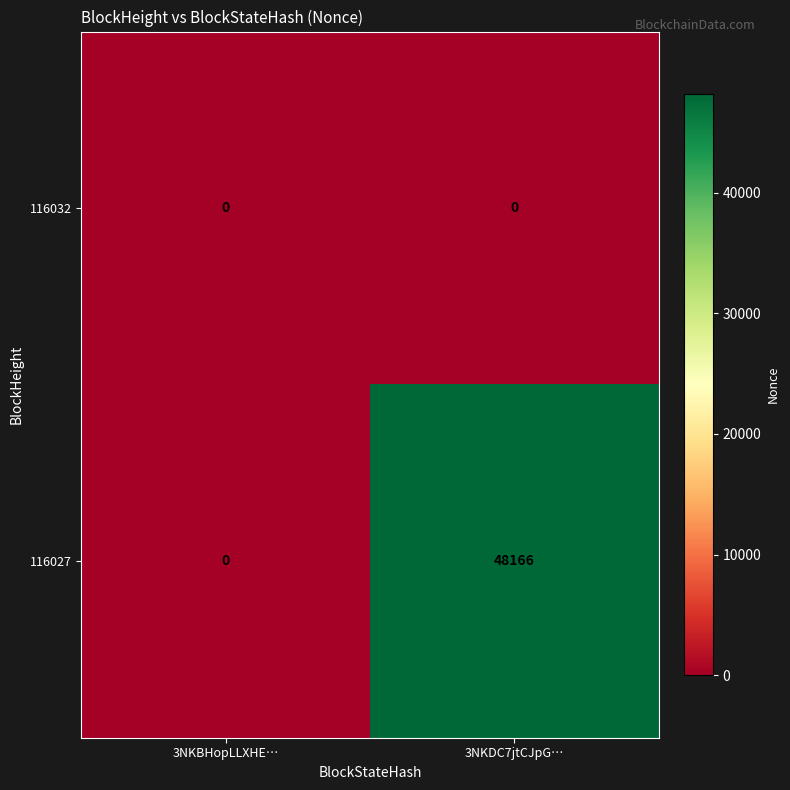

Reading left to right, extract all data points from this chart.

116032: 0	0
116027: 0	48166